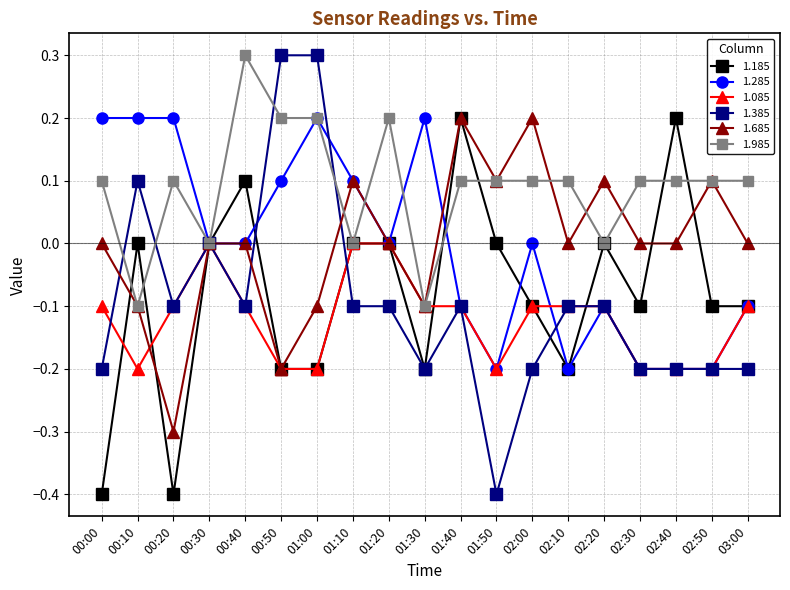

How many categories are shown in the chart?

19